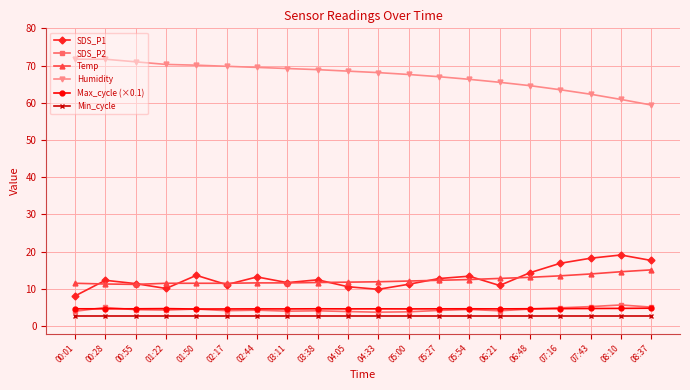

What is the spread (max minus min) of values at 06:48?

61.8